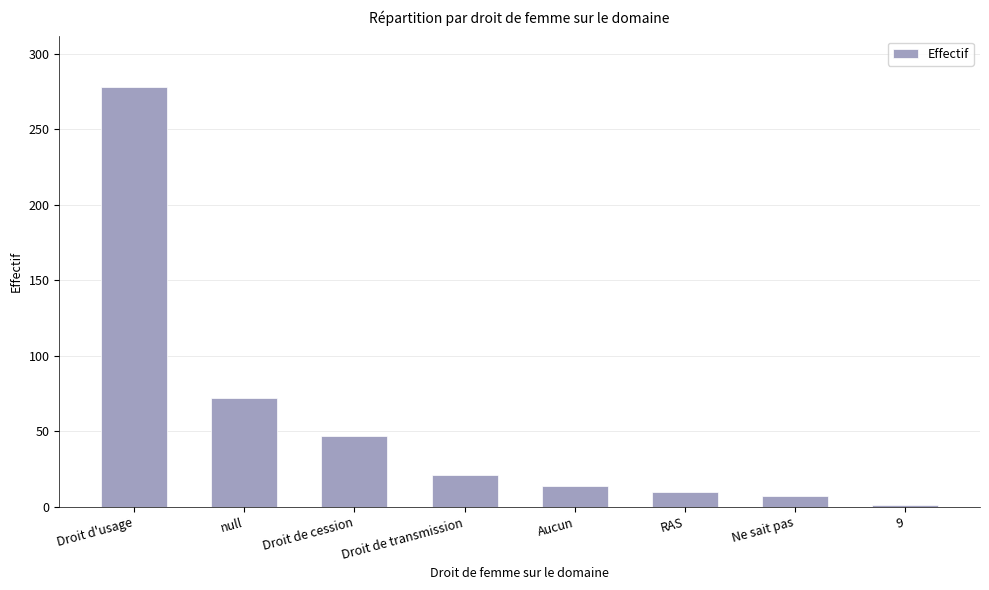

What is the sum of all values?

450